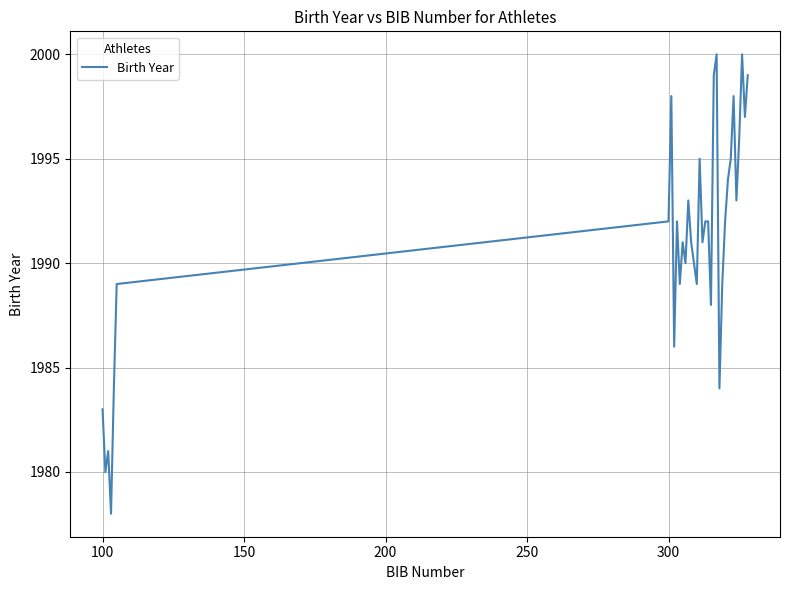

What is the difference between the maximum and minimum values?

22